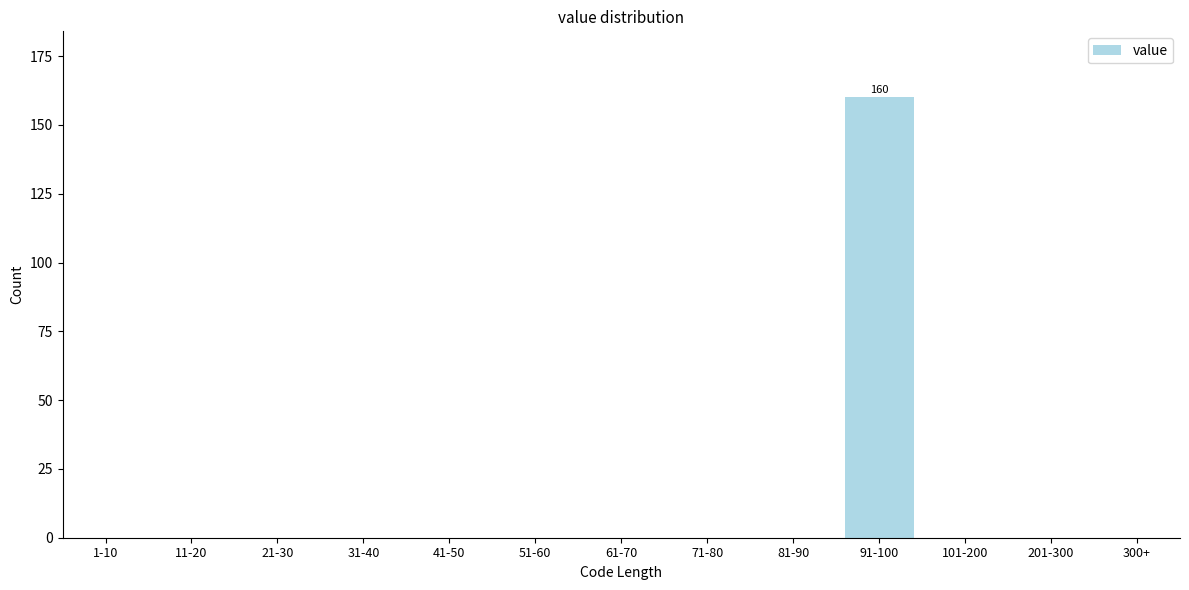

Reading left to right, transcribe all the data shown in this chart.

1-10=0	11-20=0	21-30=0	31-40=0	41-50=0	51-60=0	61-70=0	71-80=0	81-90=0	91-100=160	101-200=0	201-300=0	300+=0